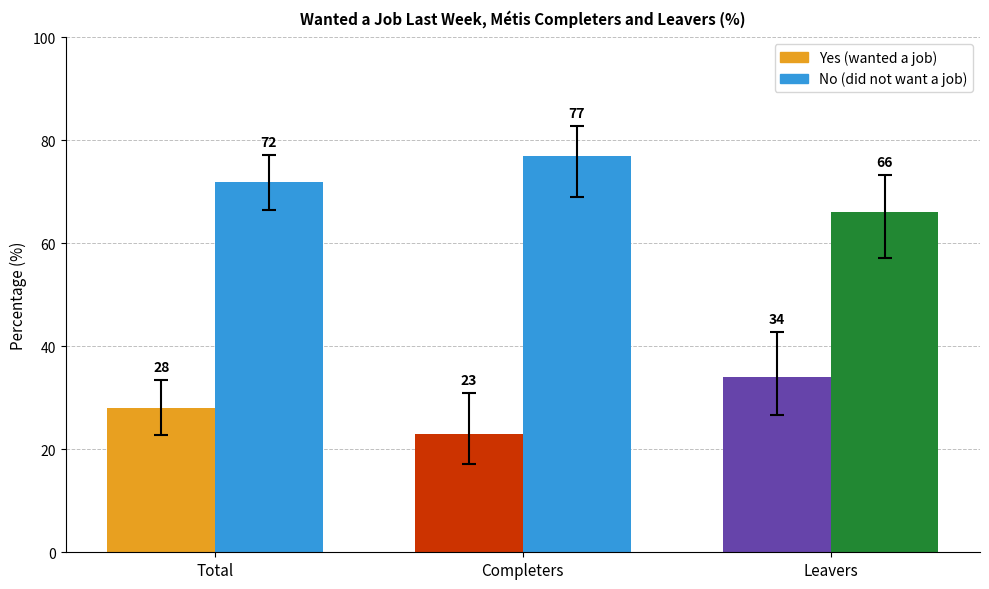

Reading left to right, transcribe all the data shown in this chart.

Yes: Total=28	Completers=23	Leavers=34
No: Total=72	Completers=77	Leavers=66